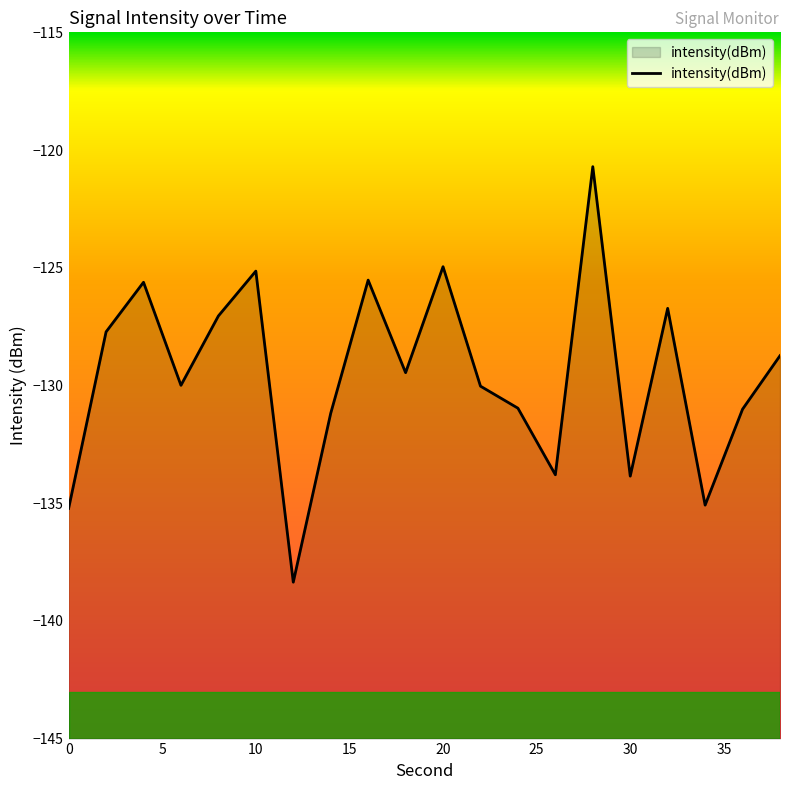

Reading right to left, extract all data points from this chart.

-128.7	-131.0	-135.1	-126.7	-133.9	-120.7	-133.8	-131.0	-130.0	-125.0	-129.5	-125.5	-131.2	-138.4	-125.1	-127.0	-130.0	-125.6	-127.7	-135.2